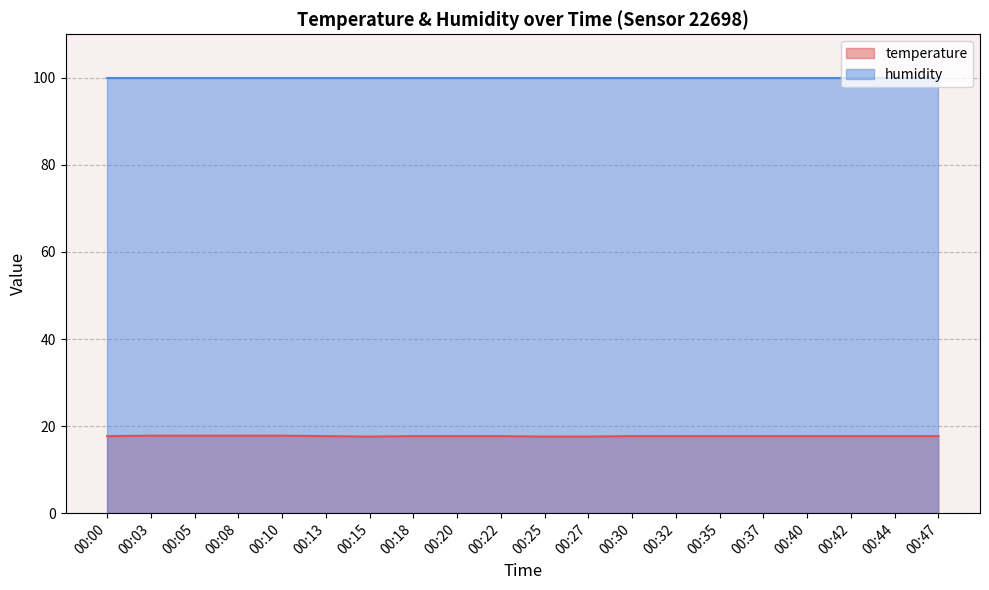

Approximately how many times larger is the value at 00:44 compared to 00:25?

1.0